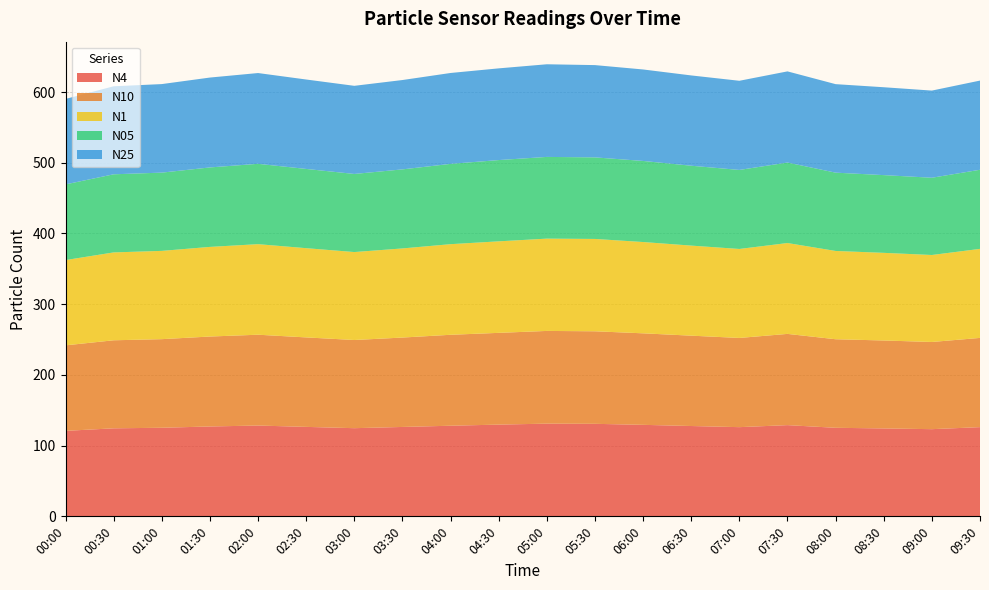

Reading left to right, what are all the values shown in this chart?

N4: 00:00=120.9	00:30=124.5	01:00=125.3	01:30=127.1	02:00=128.4	02:30=126.5	03:00=124.7	03:30=126.4	04:00=128.1	04:30=129.7	05:00=131.1	05:30=130.8	06:00=129.4	06:30=127.7	07:00=126.1	07:30=129.0	08:00=125.2	08:30=124.3	09:00=123.3	09:30=126.2
N10: 00:00=120.9	00:30=124.5	01:00=125.3	01:30=127.2	02:00=128.4	02:30=126.5	03:00=124.7	03:30=126.4	04:00=128.6	04:30=129.8	05:00=131.1	05:30=130.9	06:00=129.4	06:30=127.8	07:00=126.2	07:30=129.0	08:00=125.2	08:30=124.4	09:00=123.3	09:30=126.2
N1: 00:00=120.6	00:30=124.3	01:00=124.8	01:30=126.8	02:00=128.1	02:30=126.2	03:00=124.4	03:30=126.0	04:00=128.1	04:30=129.4	05:00=130.5	05:30=130.6	06:00=129.1	06:30=127.4	07:00=125.8	07:30=128.5	08:00=124.8	08:30=123.9	09:00=123.0	09:30=125.9
N05: 00:00=107.0	00:30=110.5	01:00=110.7	01:30=112.4	02:00=113.6	02:30=112.0	03:00=110.4	03:30=111.8	04:00=113.5	04:30=114.9	05:00=115.5	05:30=115.3	06:00=114.7	06:30=113.0	07:00=111.8	07:30=113.8	08:00=110.7	08:30=109.9	09:00=109.2	09:30=111.9
N25: 00:00=120.8	00:30=124.5	01:00=125.2	01:30=127.1	02:00=128.4	02:30=126.5	03:00=124.6	03:30=126.3	04:00=128.5	04:30=129.7	05:00=131.0	05:30=130.5	06:00=129.4	06:30=127.7	07:00=126.1	07:30=128.9	08:00=125.2	08:30=124.3	09:00=123.2	09:30=126.1